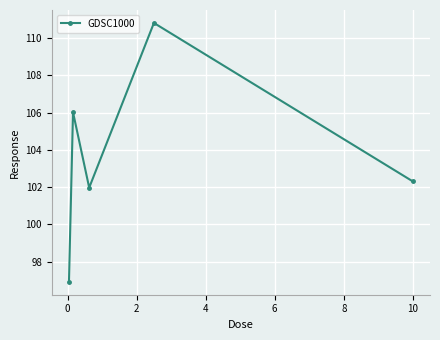

Count the number of categories in the chart.

5